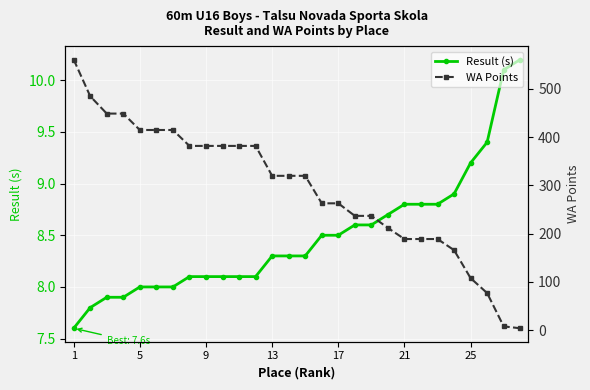

What is the lowest value of the Result (s) series?

7.6